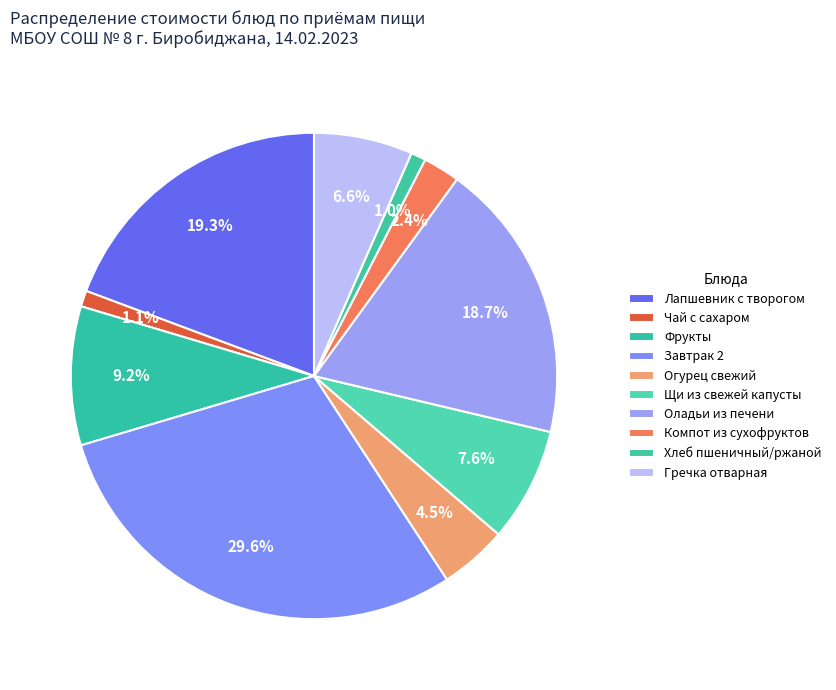

Count the number of slices in the pie.

10